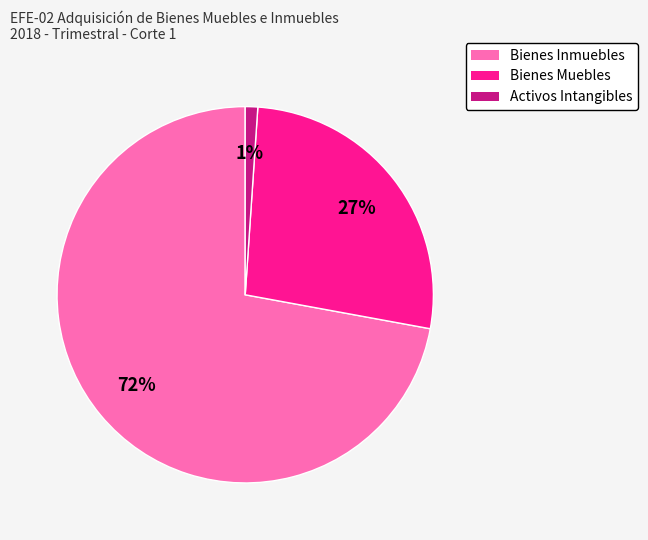

To the nearest percent, what is the average slice percentage?

33%